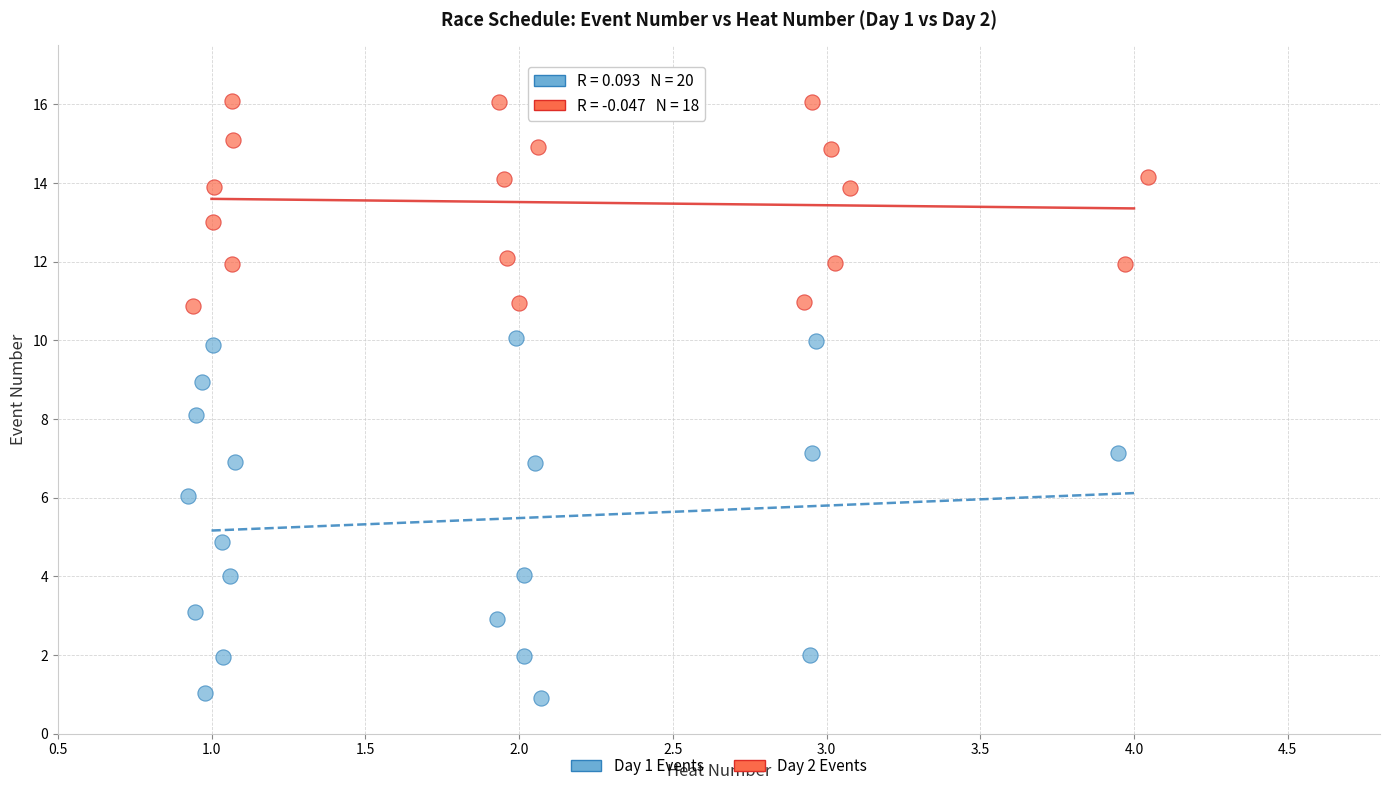

Which series has the widest spread of Y values?

Day 1 Events